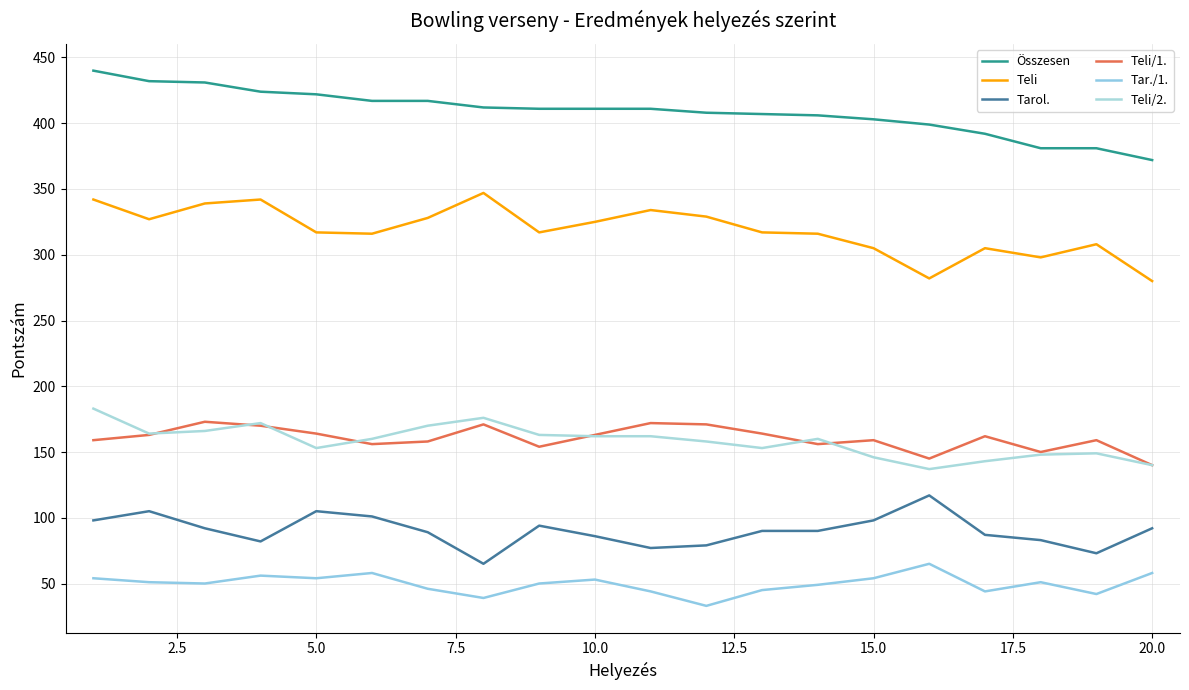

Which series has the largest range (max minus min)?

Összesen